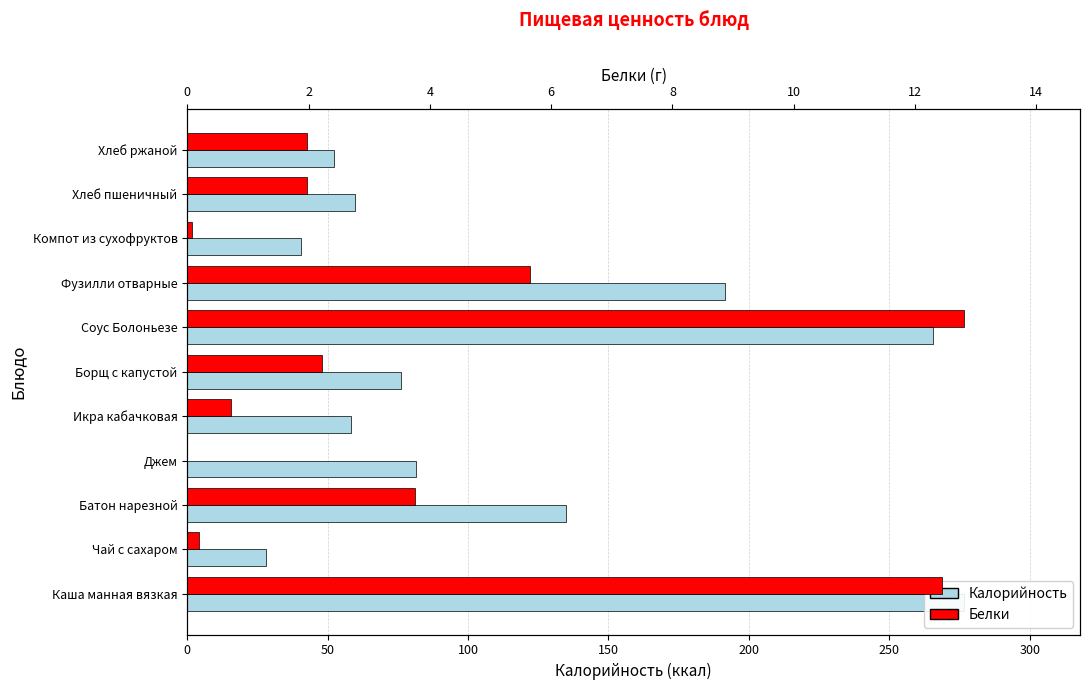

Is the value of Калорийность at Фузилли отварные greater than the value of Белки at Батон нарезной?

Yes